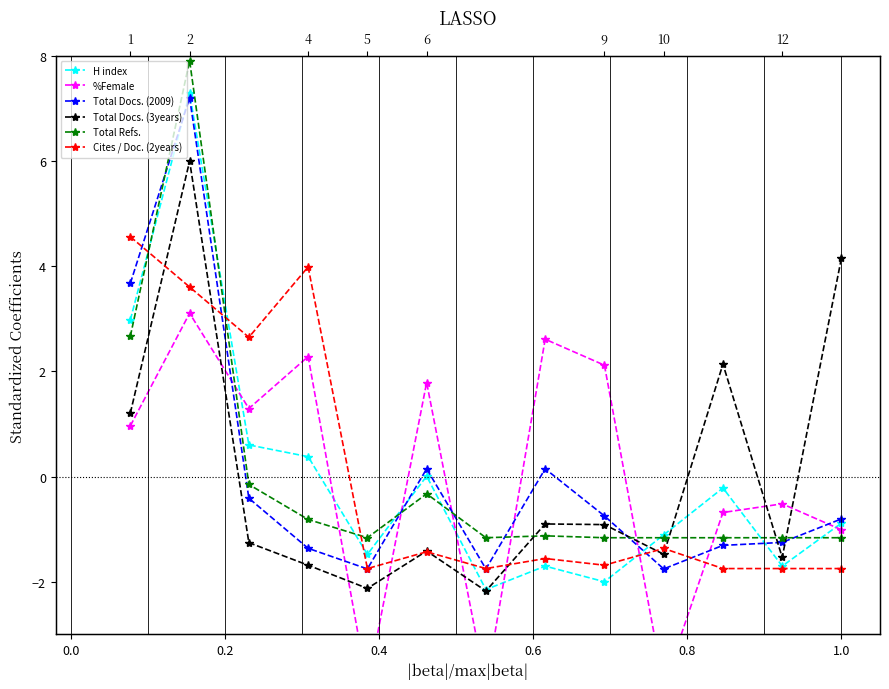

The Total Docs. (2009) series shows -2.2 at 10. True or false?

False